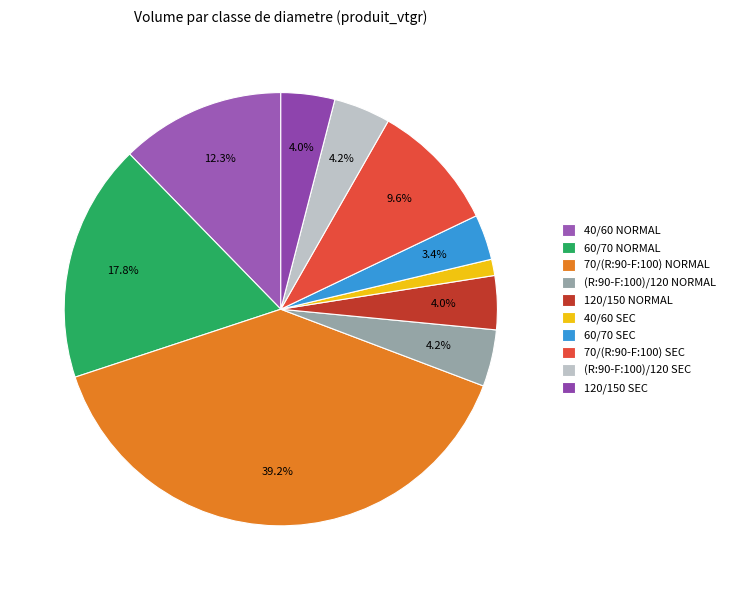

Do 70/(R:90-F:100) SEC and 60/70 SEC together represent more than half of the pie?

No